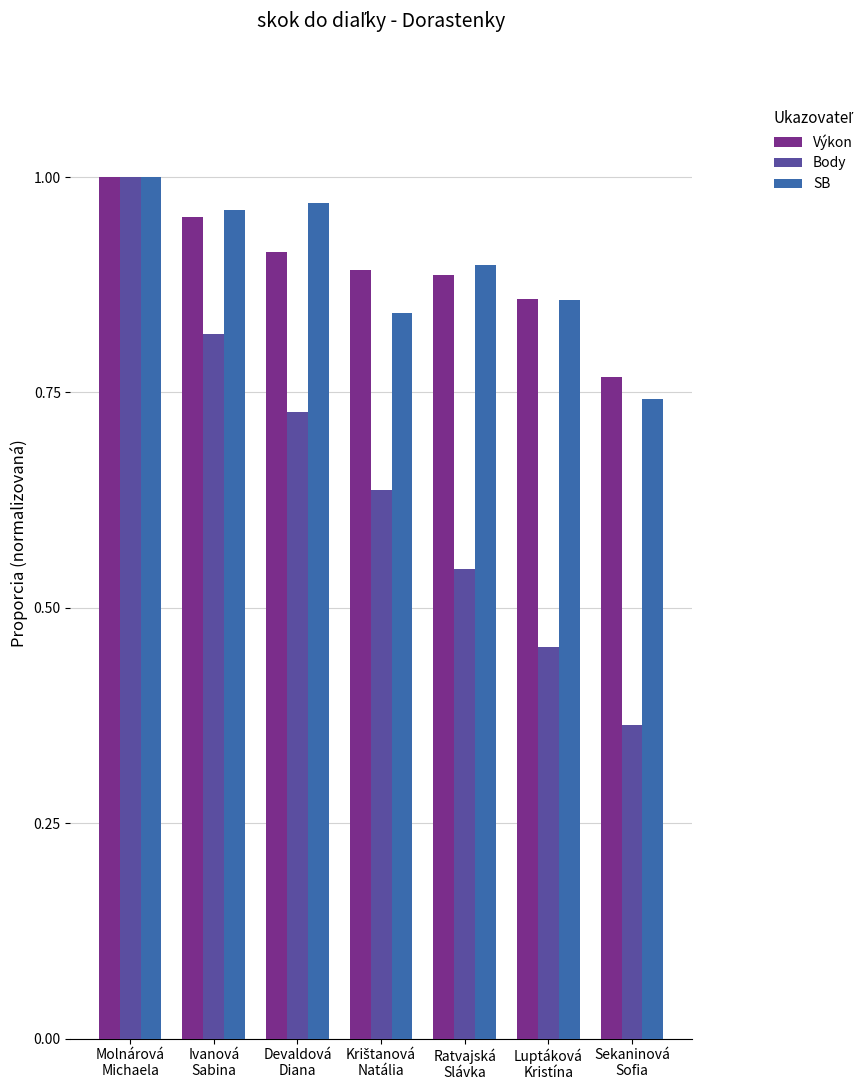

What is the total value across all series at Devaldová
Diana?

2.6